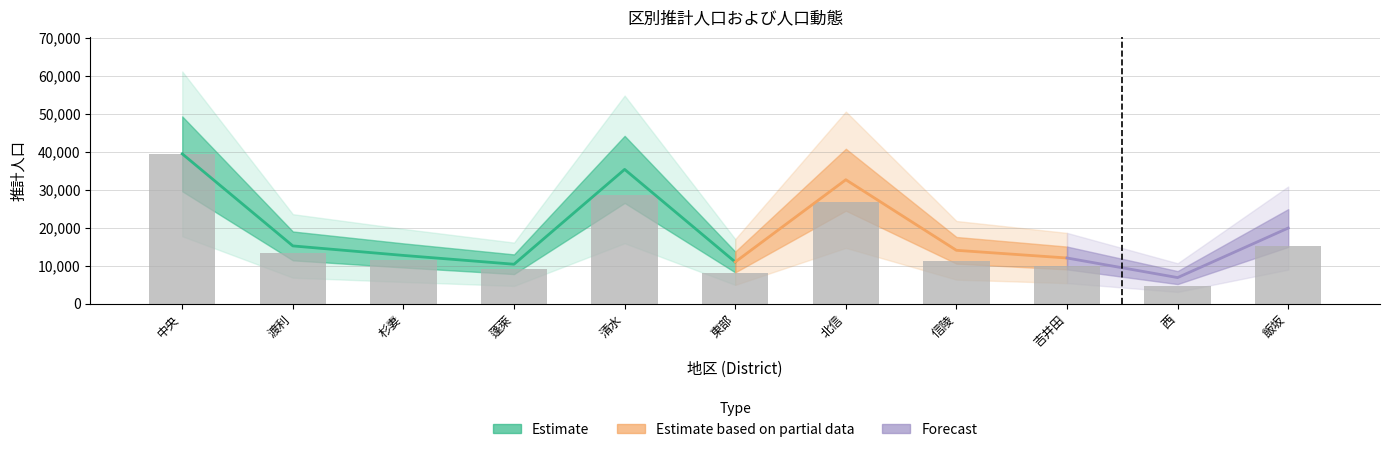

Rank the categories by value from highest to lowest.

中央, 清水, 北信, 飯坂, 渡利, 杉妻, 信陵, 吉井田, 蓬萊, 東部, 西